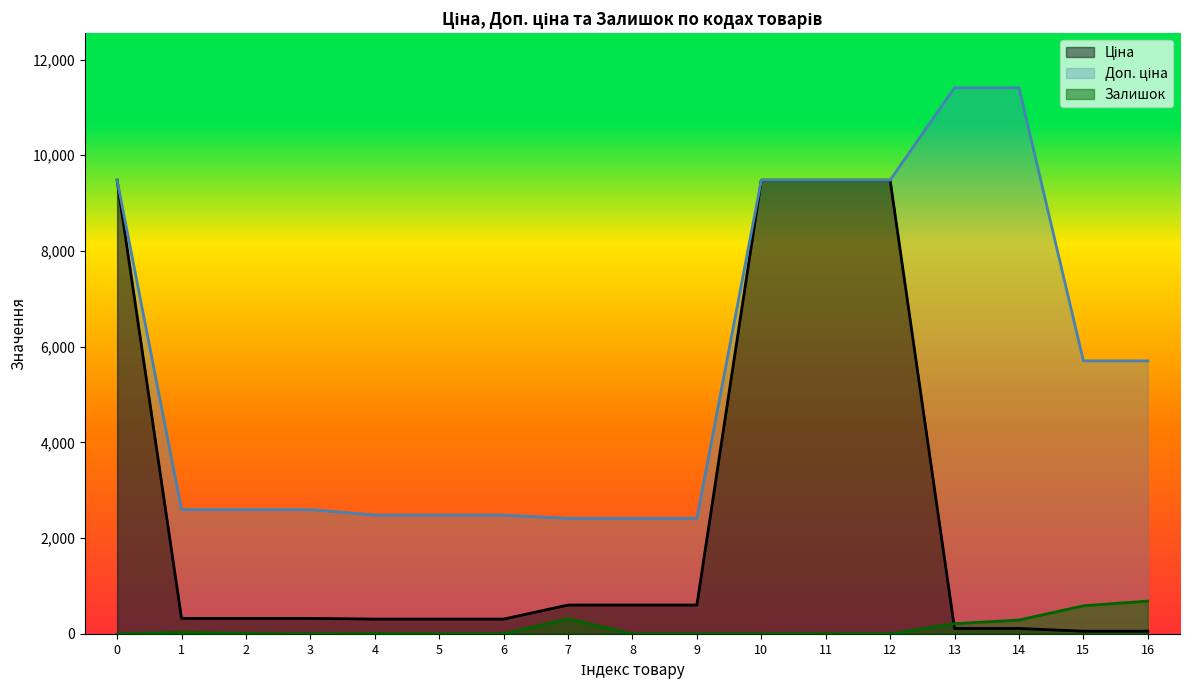

What are all the series names shown in the legend?

Ціна, Доп. ціна, Залишок